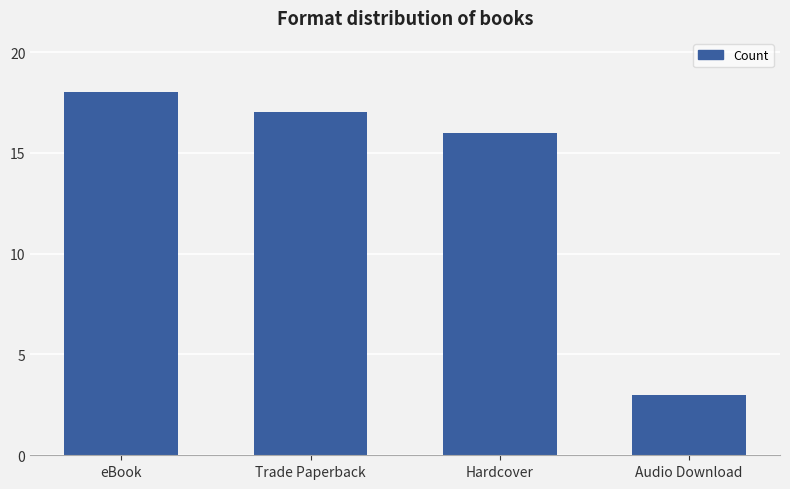

Reading left to right, extract all data points from this chart.

18	17	16	3